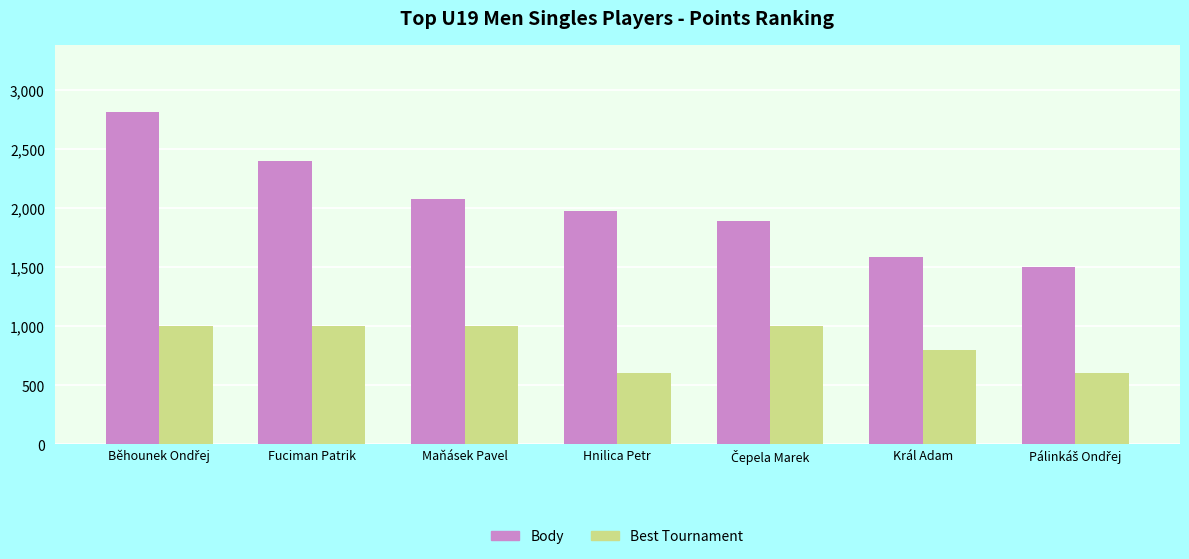

At Fuciman Patrik, list the series in order from largest to smallest.

Body, Best Tournament